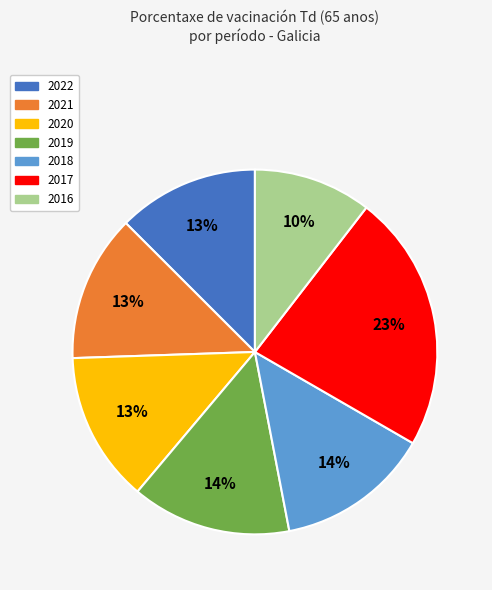

How many slices are in this pie chart?

7